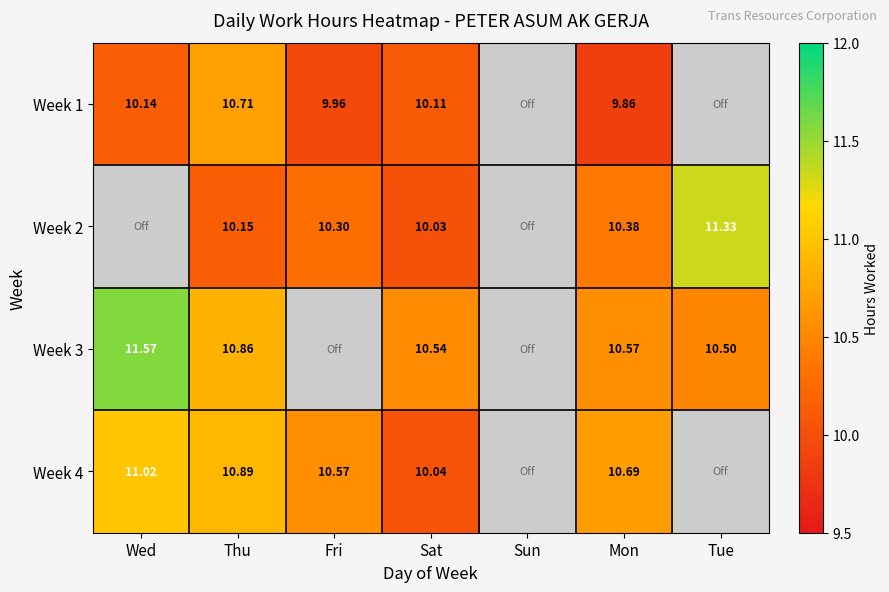

Rank the series at Fri from highest to lowest value.

Week 4, Week 2, Week 1, Week 3